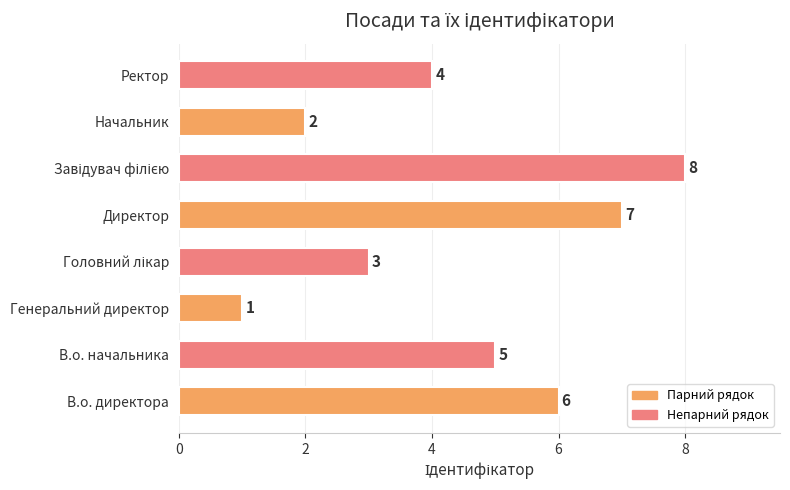

Reading bottom to top, what are all the values shown in this chart?

6	5	1	3	7	8	2	4